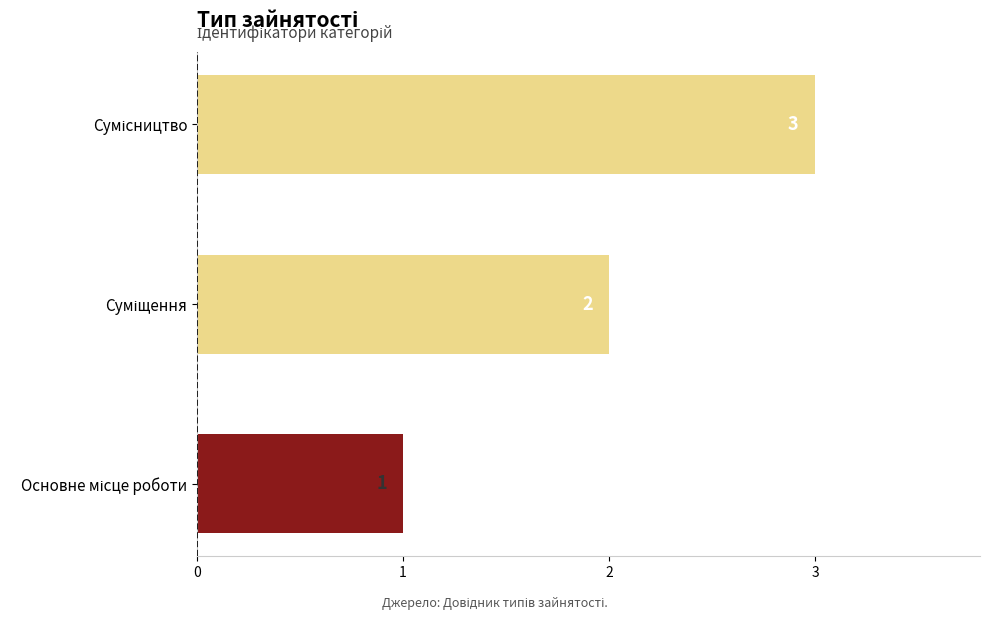

Are the bars grouped side by side (vs. stacked)?

No